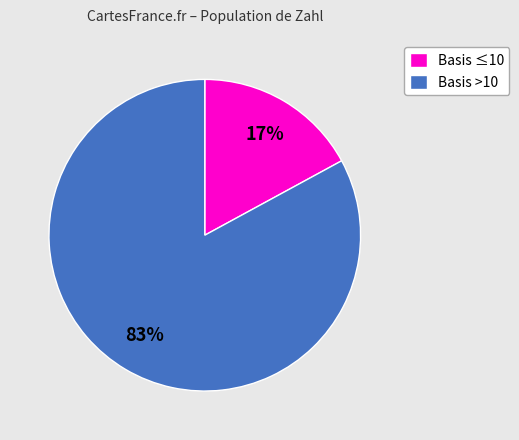

To the nearest percent, what is the average slice percentage?

50%